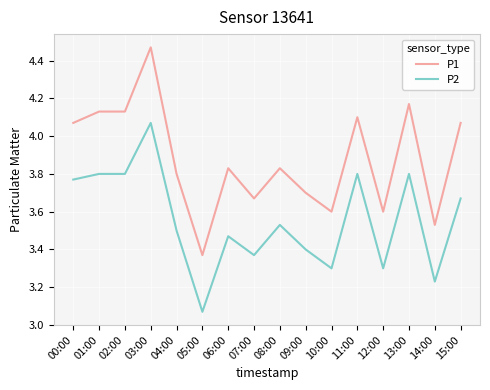

What is the difference between the maximum and minimum values in the P2 series?

1.0